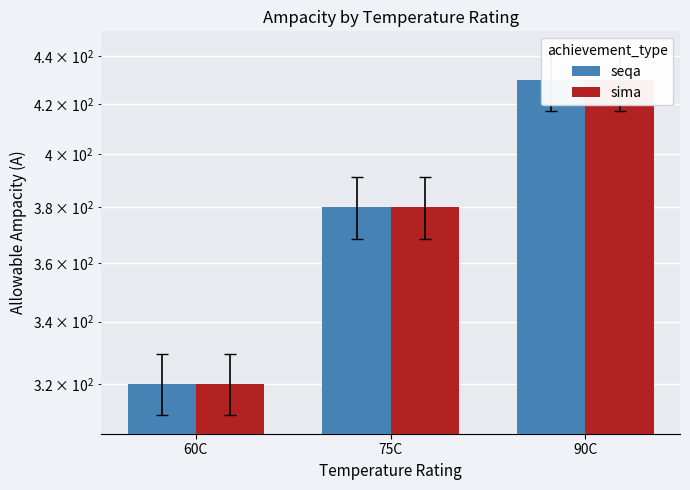

How many values in the sima series exceed 380?

1